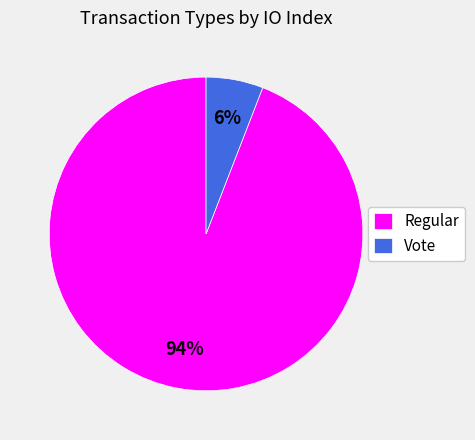

Combined, do Regular and Vote account for over 50%?

Yes